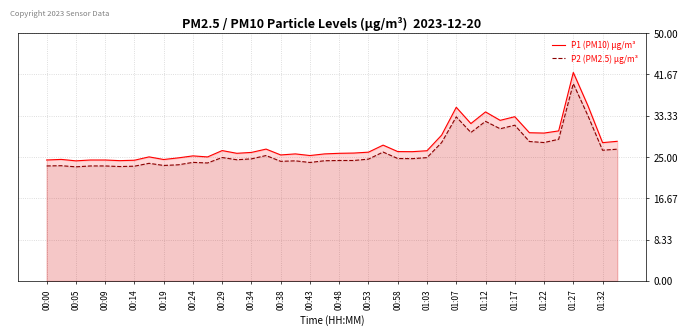

At which category is the sum across all series the highest?

01:27